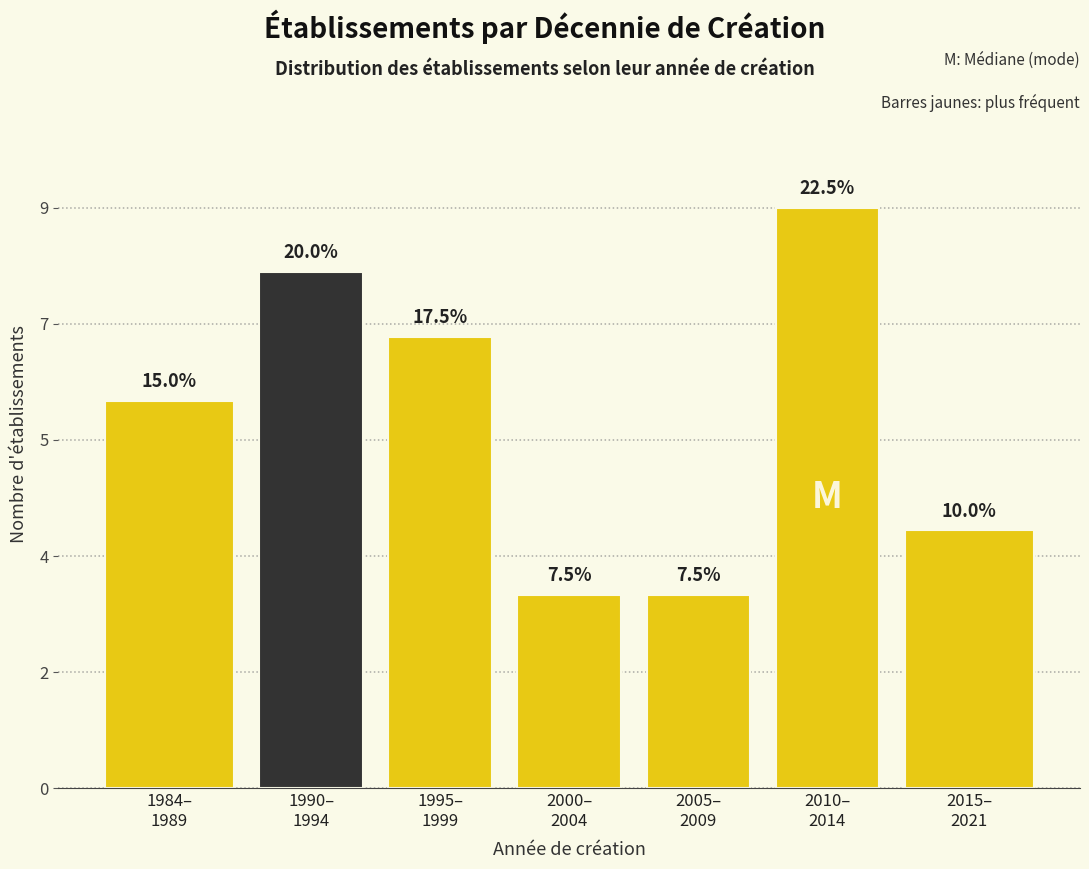

Does the chart contain any negative values?

No